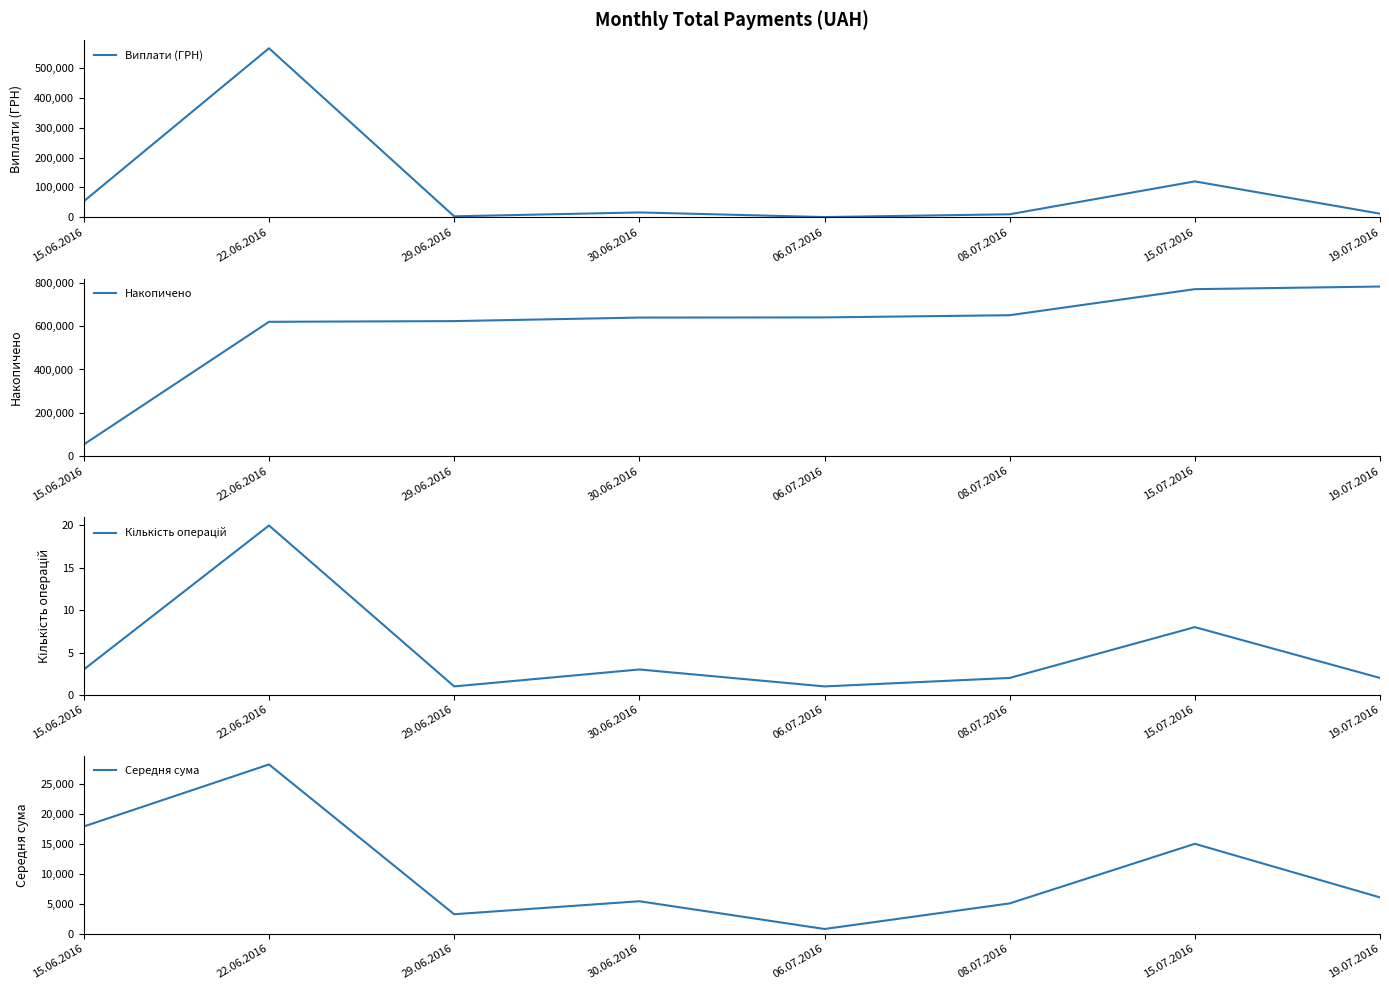

List the series in order of their peak value, lowest first.

Кількість операцій, Середня сума, Виплати (ГРН), Накопичено